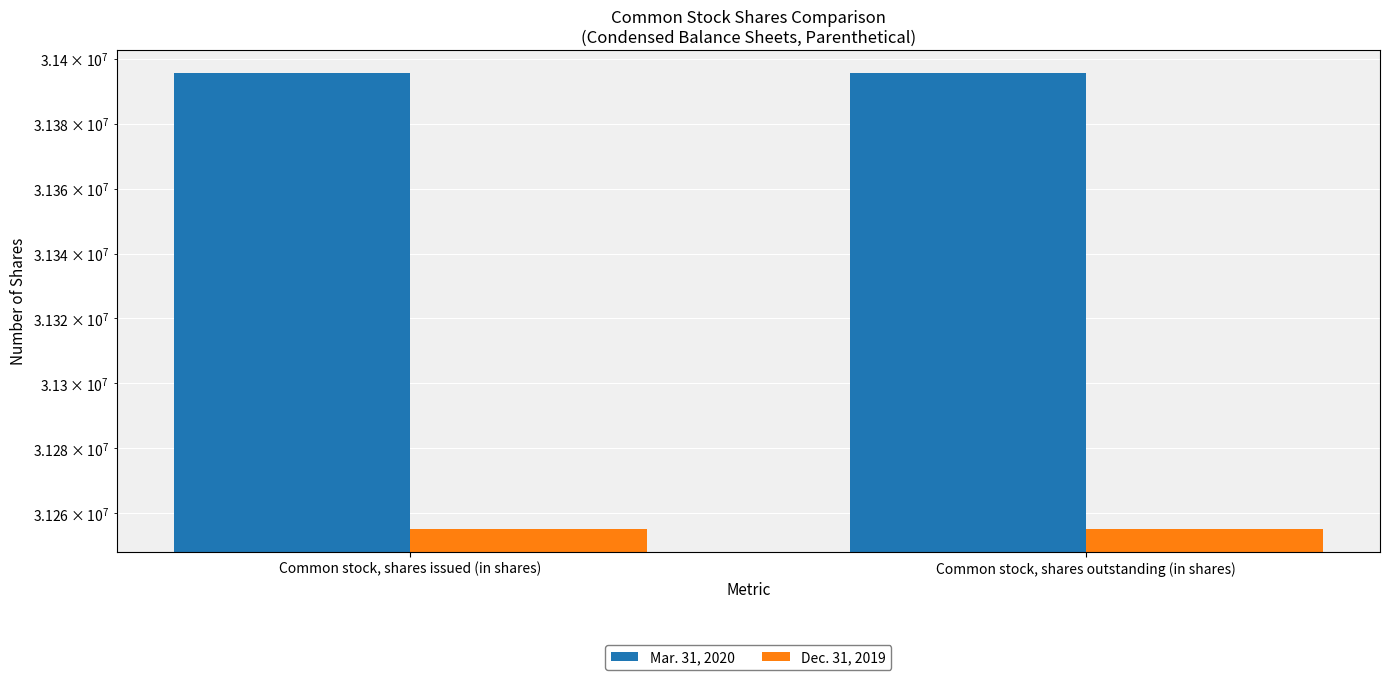

What is the label of the 2nd bar from the left?

Common stock, shares outstanding (in shares)